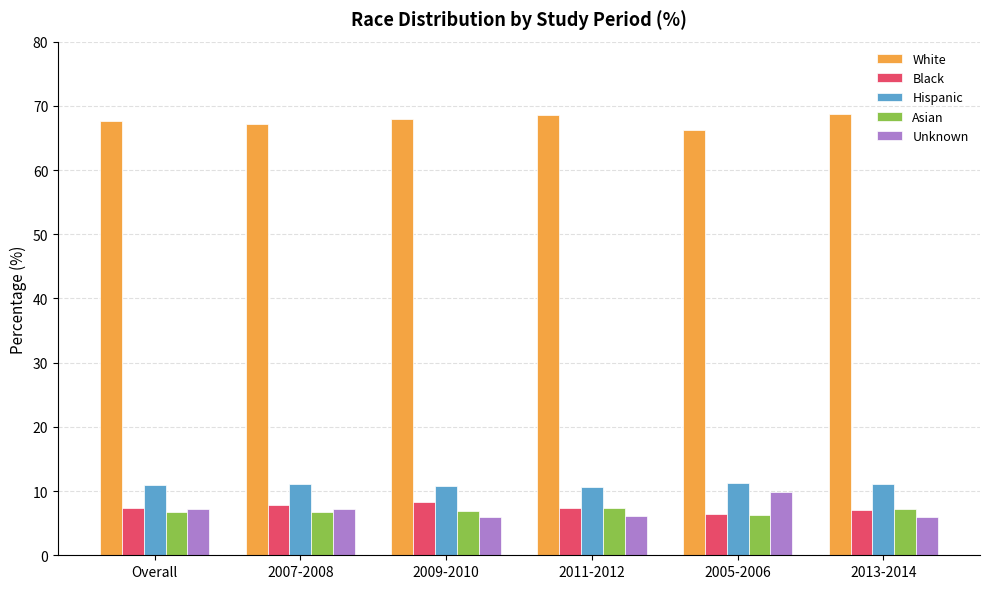

What is the approximate value of Hispanic at Overall?

10.9